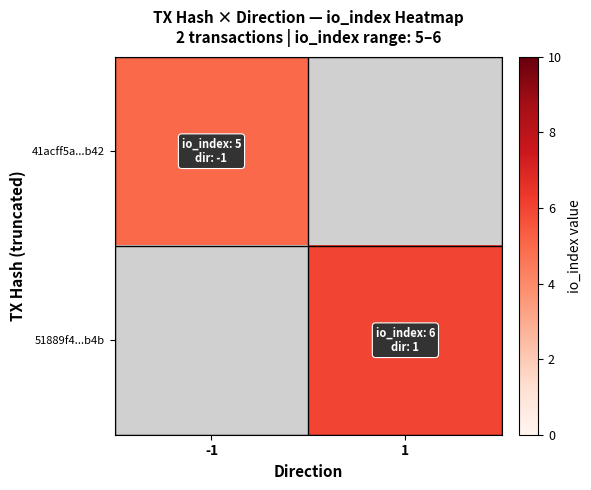

The value of 51889f4...b4b at 1 is 6.0. True or false?

True